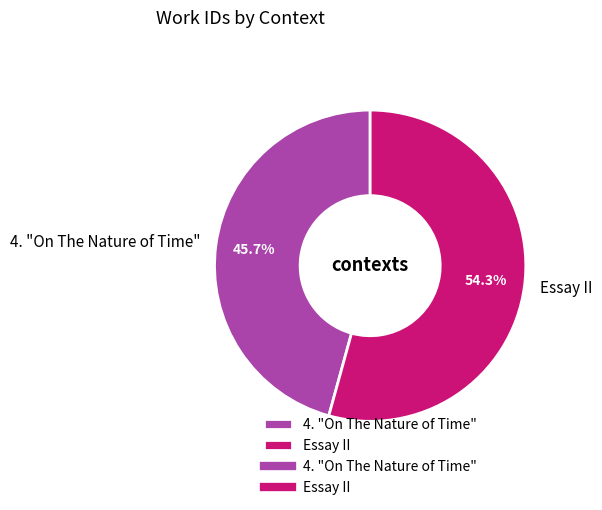

True or false: 4. "On The Nature of Time" accounts for 57% of the total.

False